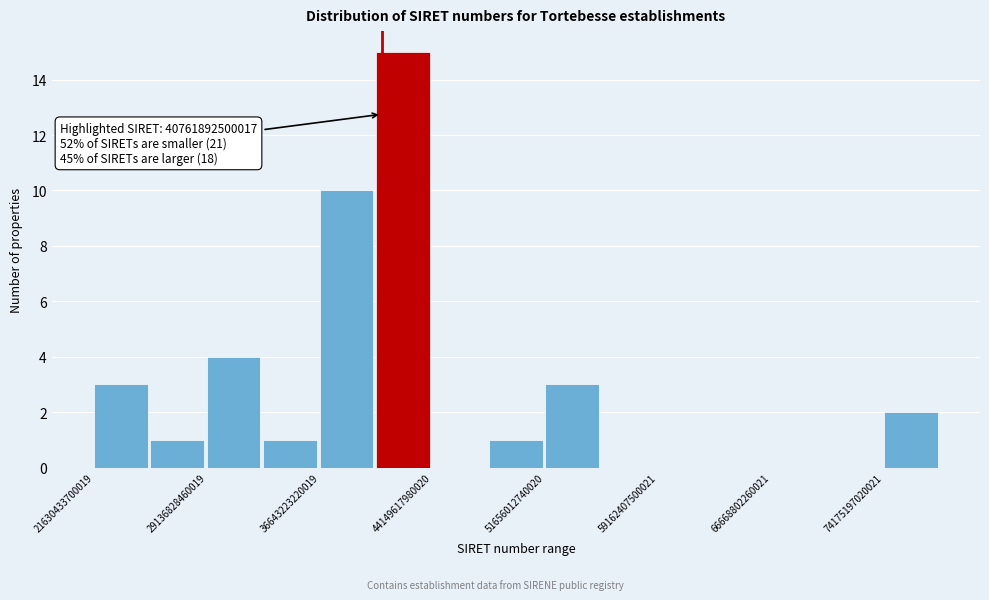

Around what value on the x-axis is the tallest bar? Give the approximate position of its centre, as read against the axis.

42000000000000